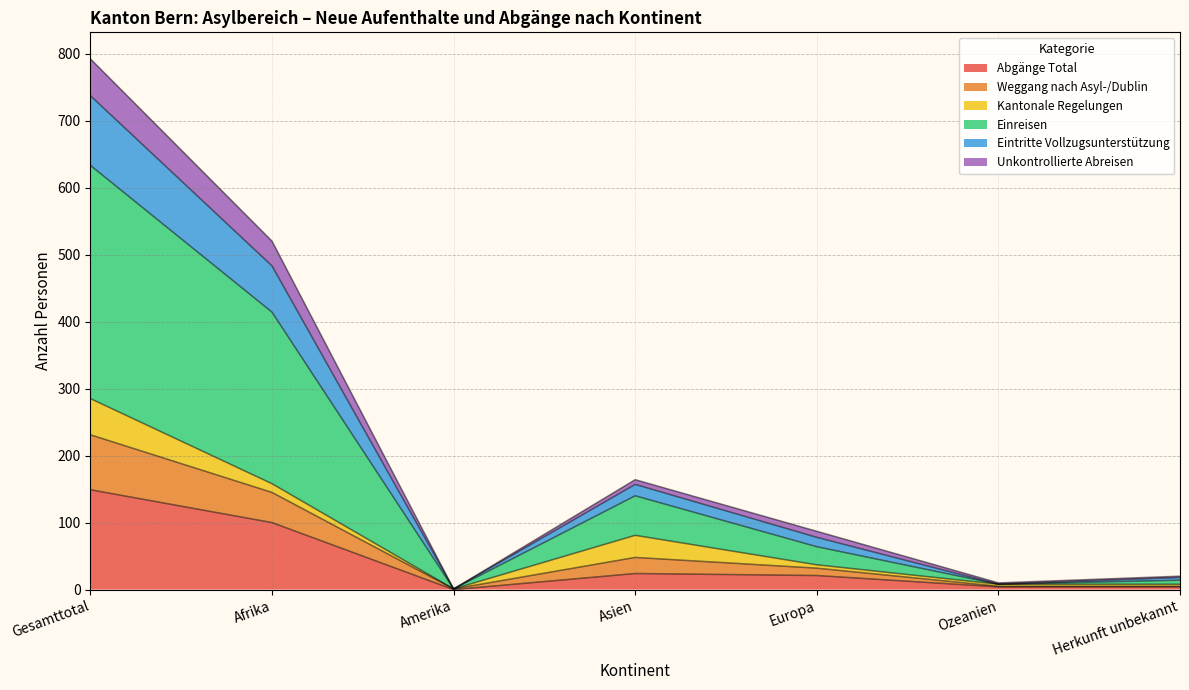

True or false: Eintritte Vollzugsunterstützung and Unkon. Abreisen cross at least once.

False